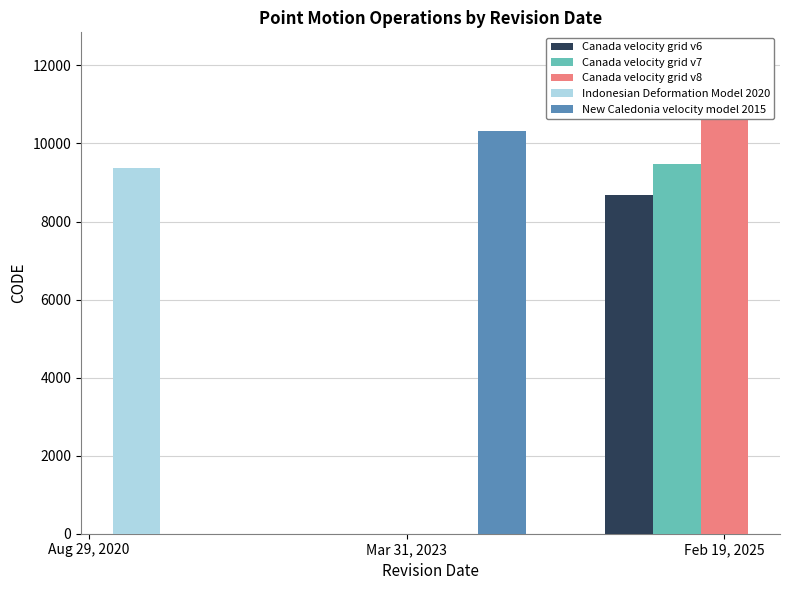

Which has a higher value, March 31, 2023 or August 29, 2020?

March 31, 2023